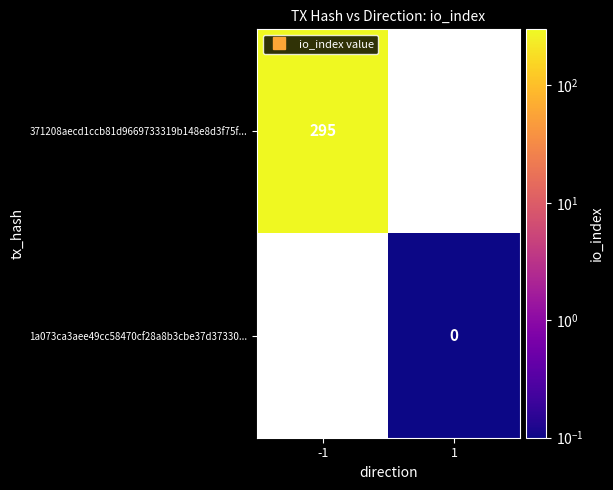

Which category has the highest value in the 371208aecd1ccb81d9669733319b148e8d3f75f... series?

-1